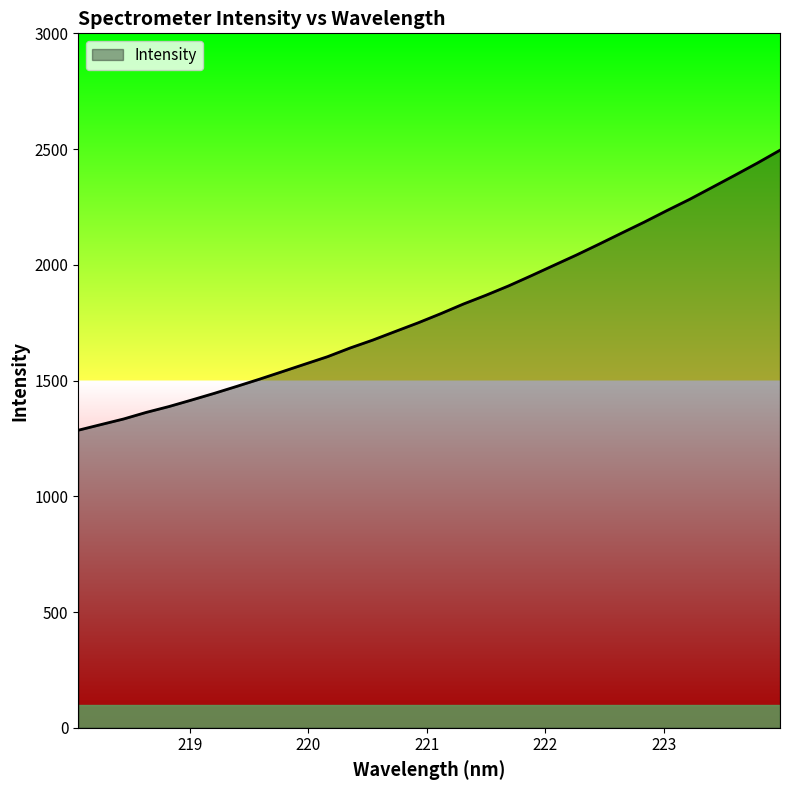

What is the maximum value shown in the chart?

2495.1